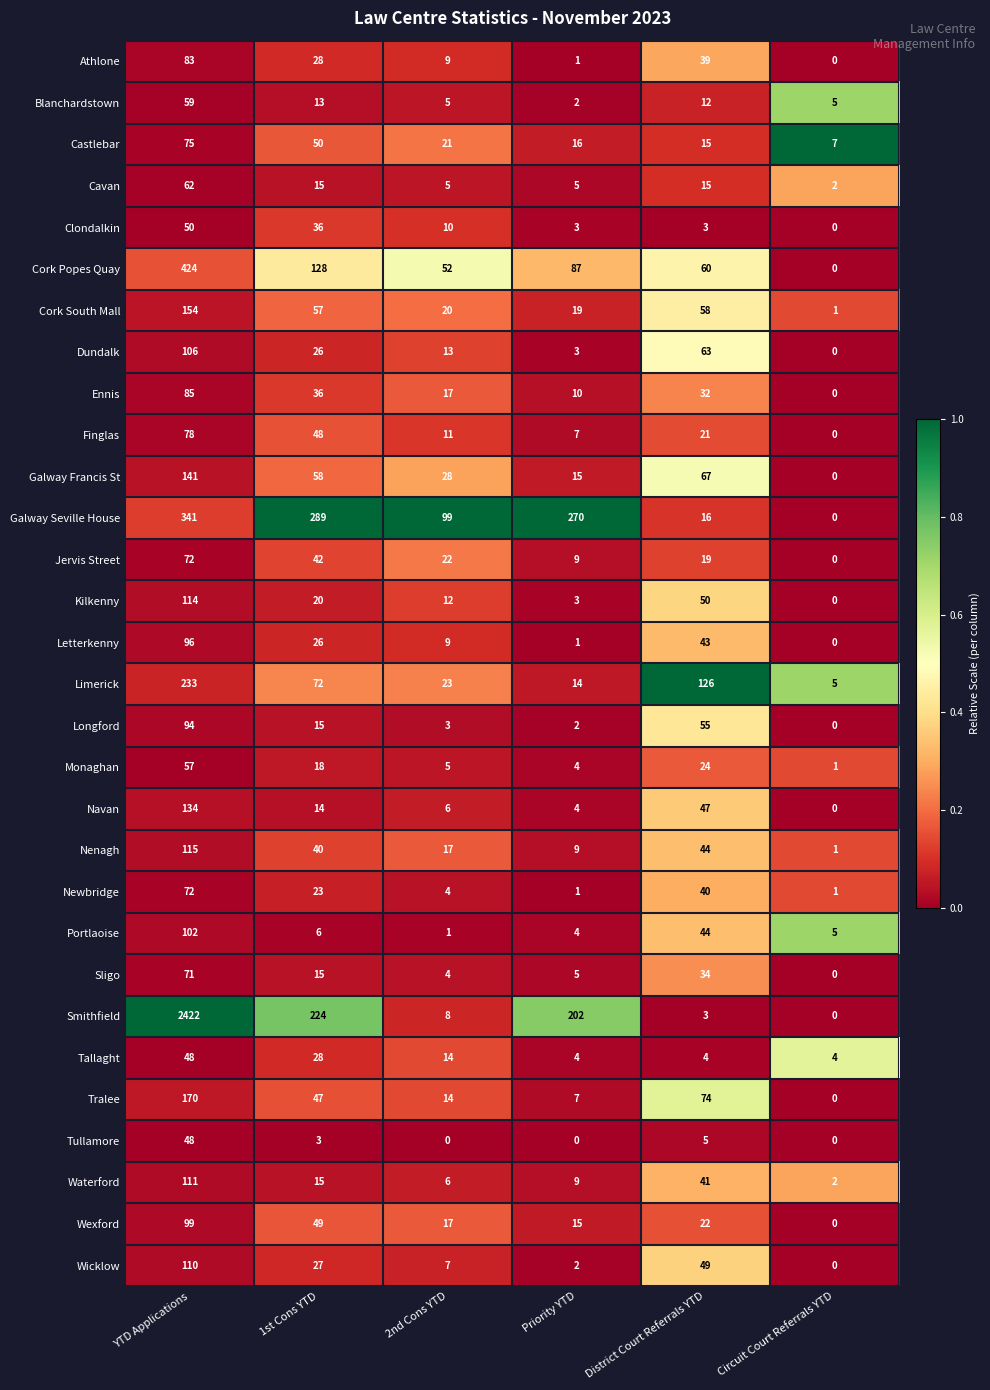

List the labels in order of Wicklow value, largest first.

YTD Applications, District Court Referrals YTD, 1st Cons YTD, 2nd Cons YTD, Priority YTD, Circuit Court Referrals YTD